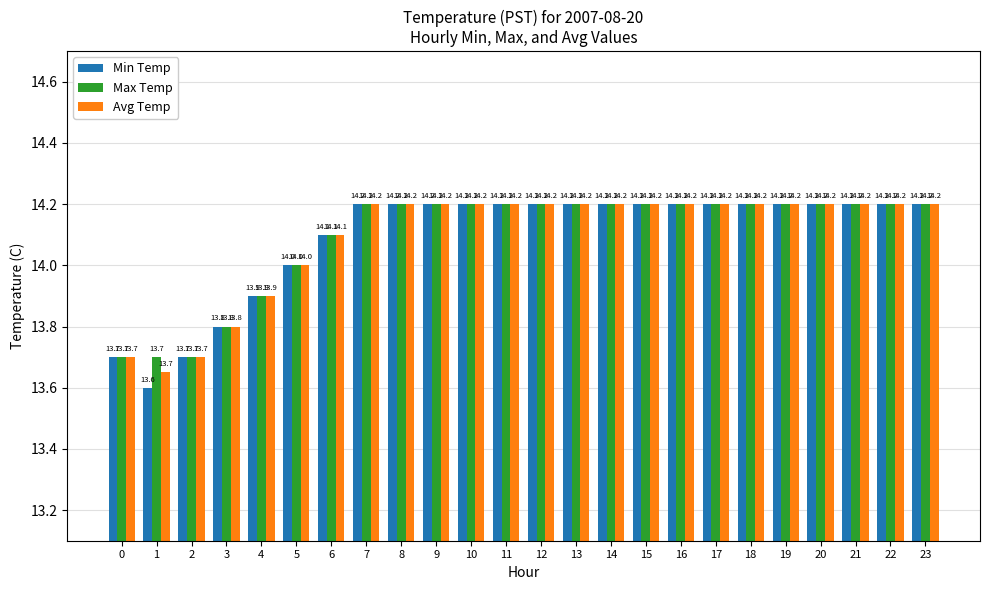

How many data points does each series have?

24